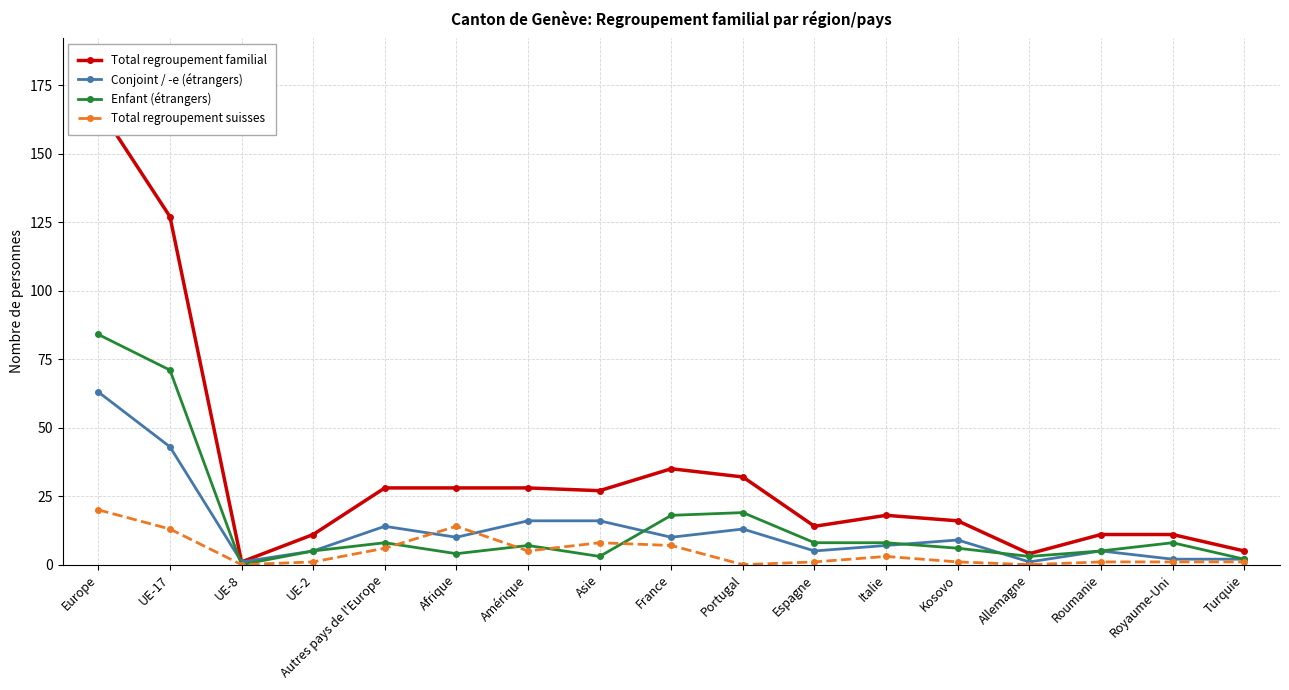

What position from the right is UE-8?

15